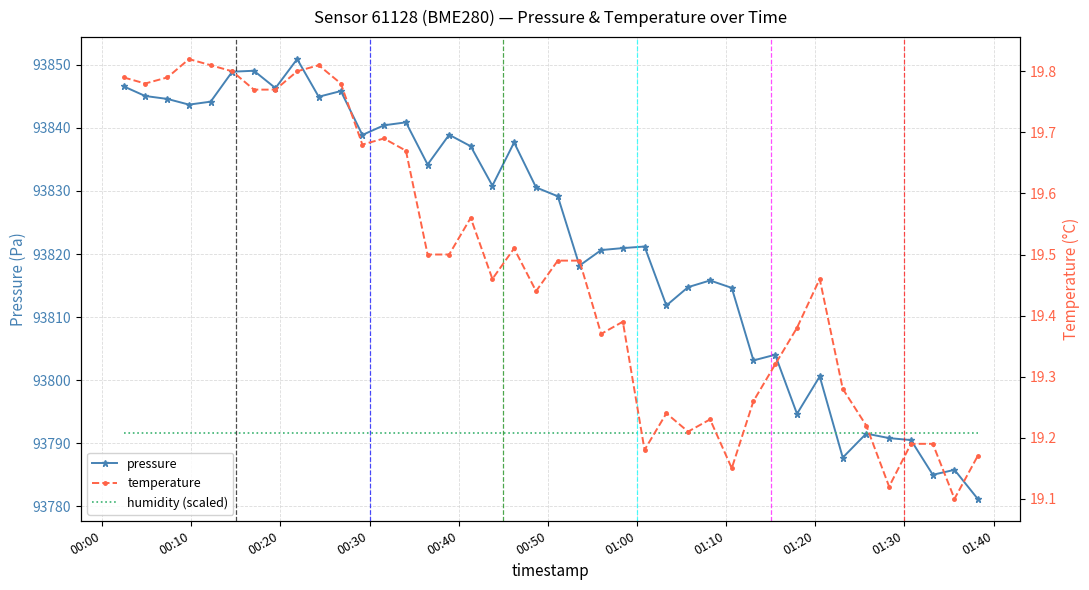

What is the value of the pressure point at the 31st from the left?

93804.0